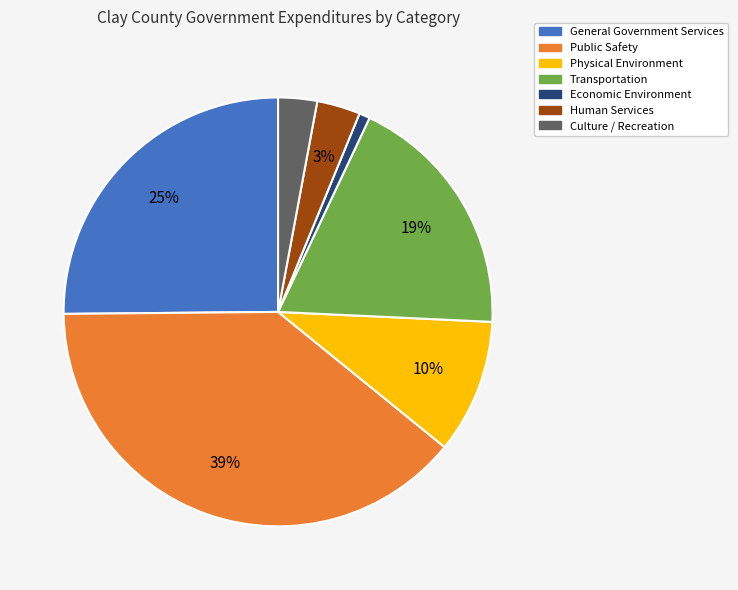

What is the smallest slice in the pie chart?

Economic Environment